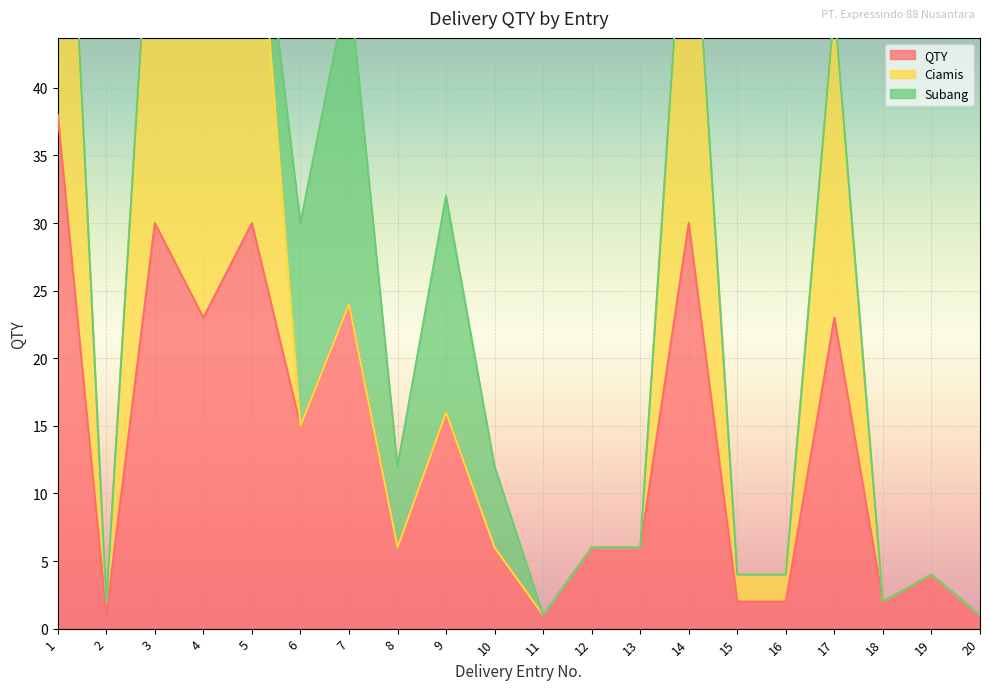

How many data points does each series have?

20